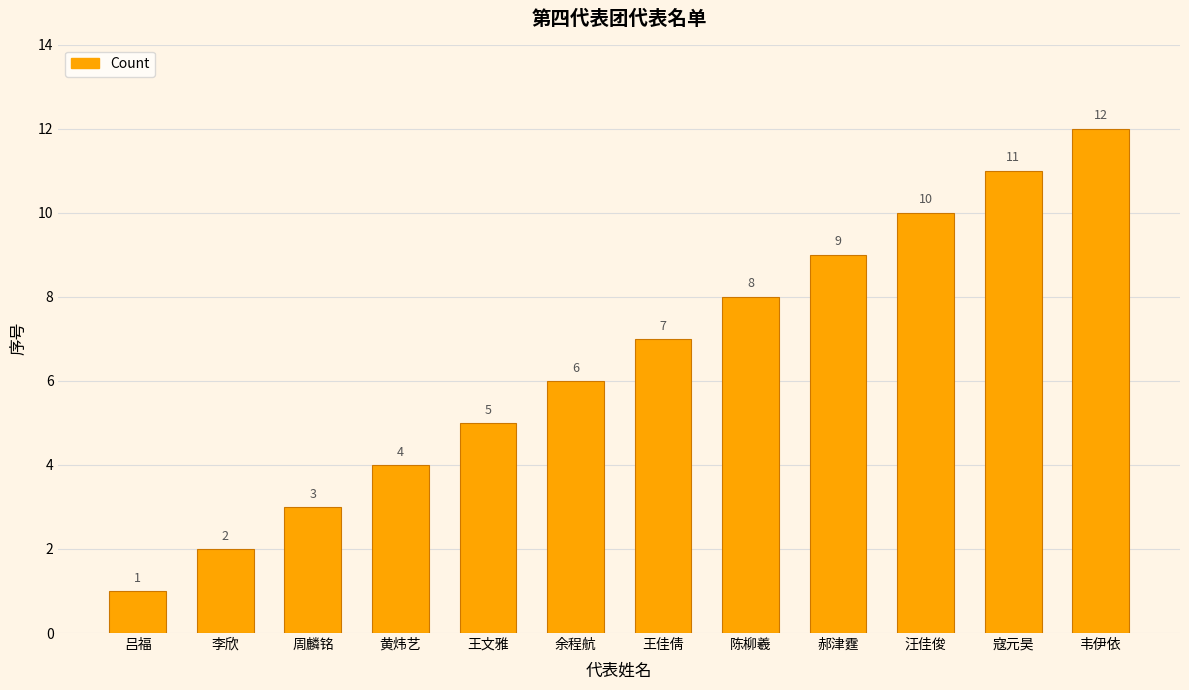

What is the ratio of the value at 韦伊依 to the value at 寇元昊?

1.1